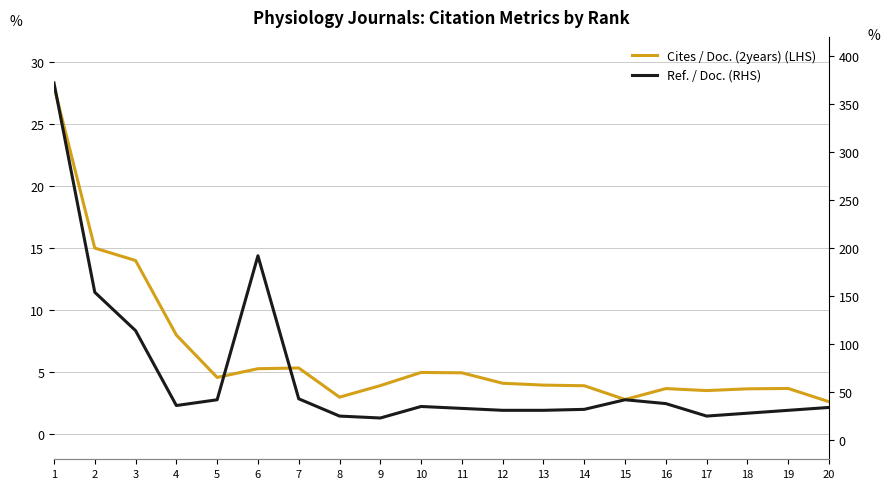

What is the spread (max minus min) of values at 6?

186.7